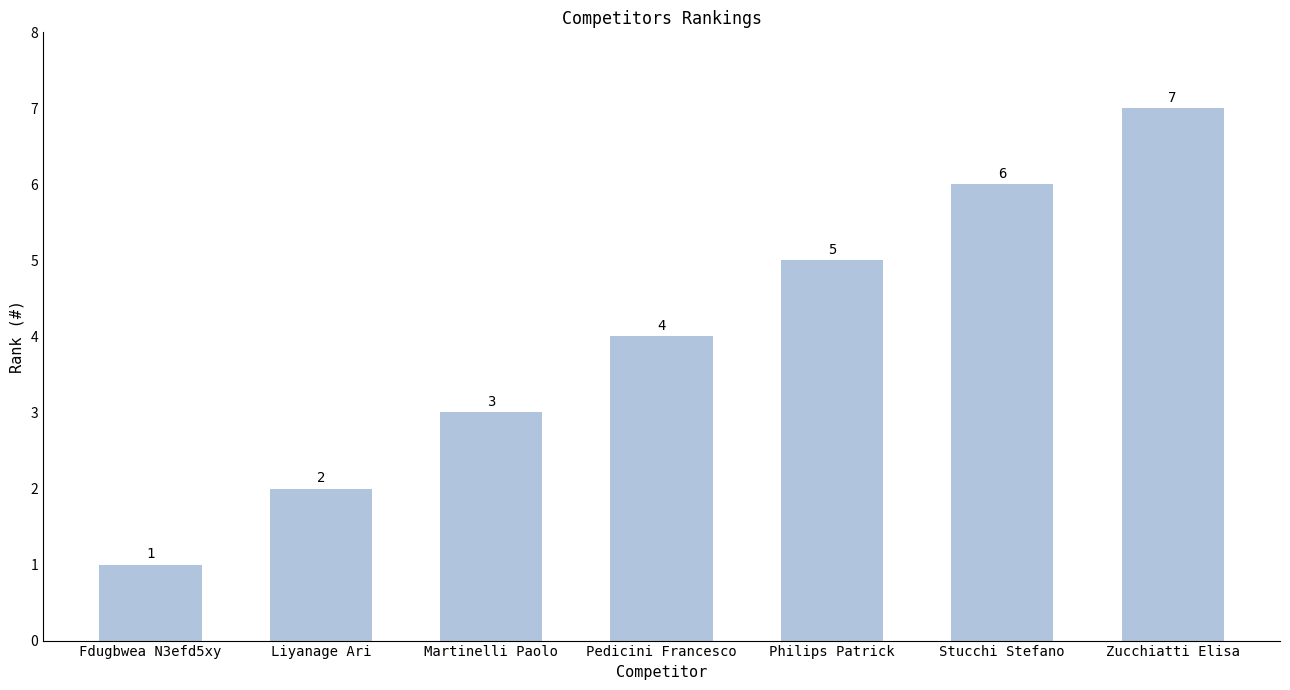

What is the value of the 4th bar from the left?

4